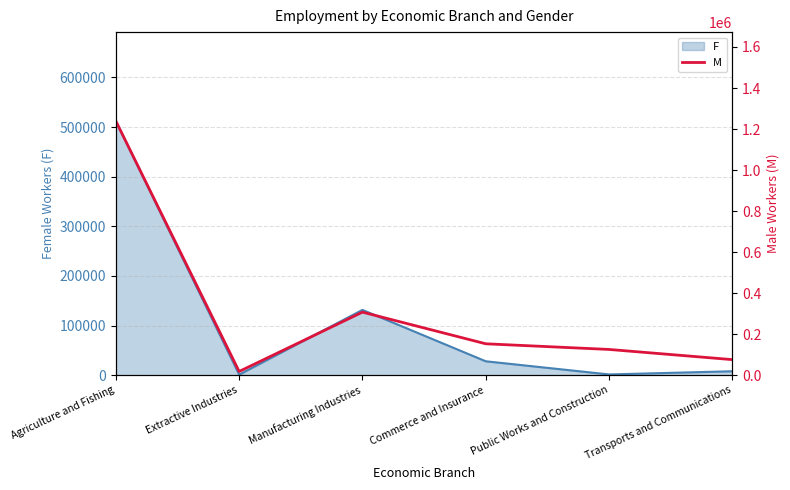

Reading right to left, what are all the values shown in this chart?

75912	125524	153112	307446	18136	1238846